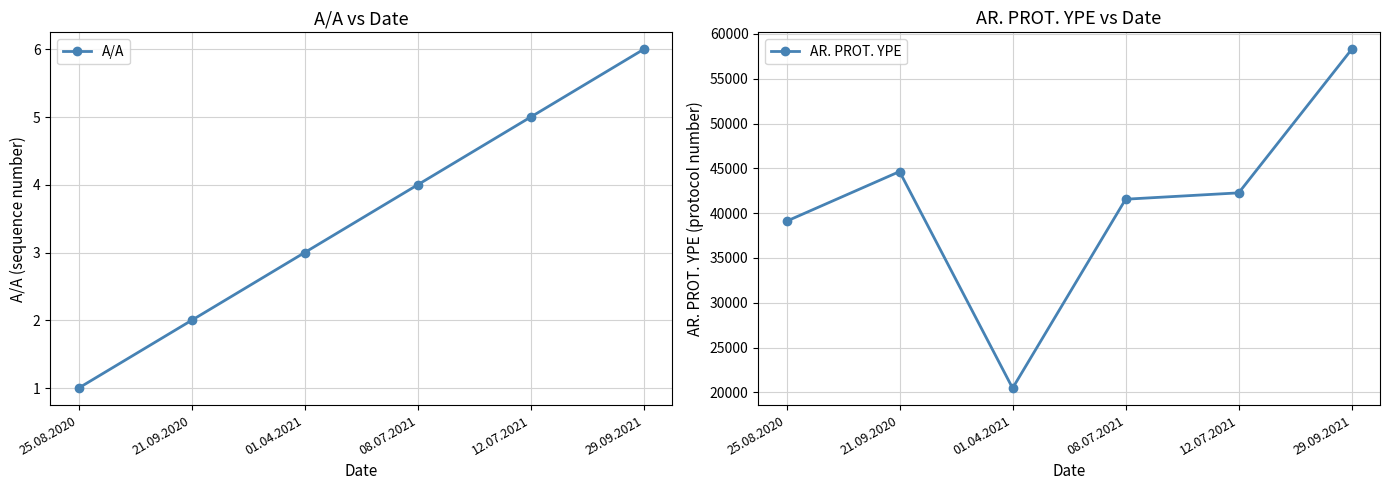

What is the approximate value of AR. PROT. YPE at 25.08.2020, to the nearest 100?

39100